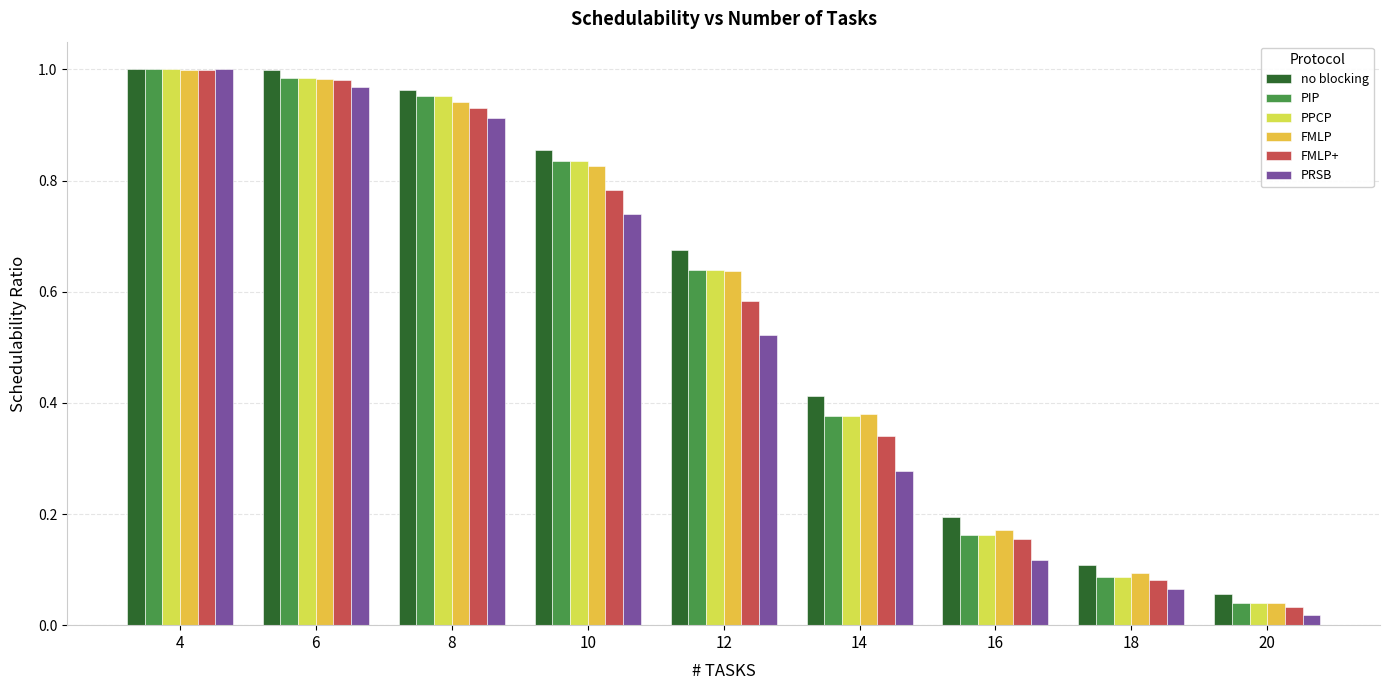

Are the bars grouped side by side (vs. stacked)?

Yes